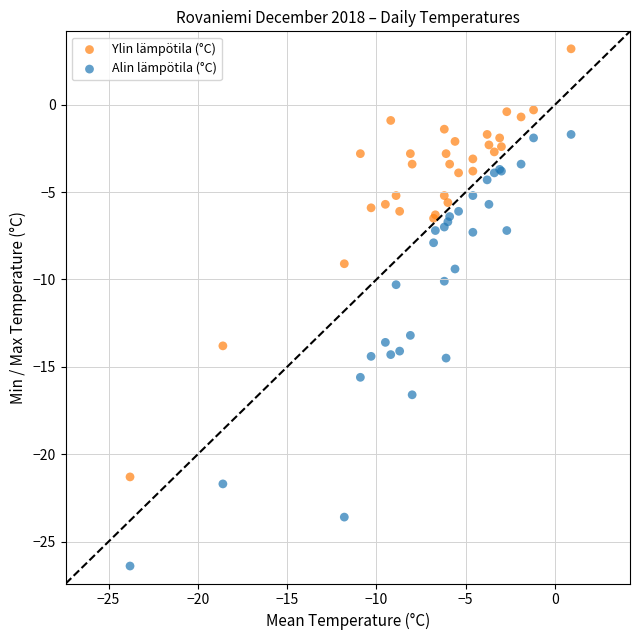

Which series contains the lowest Y value?

Alin lämpötila (°C)